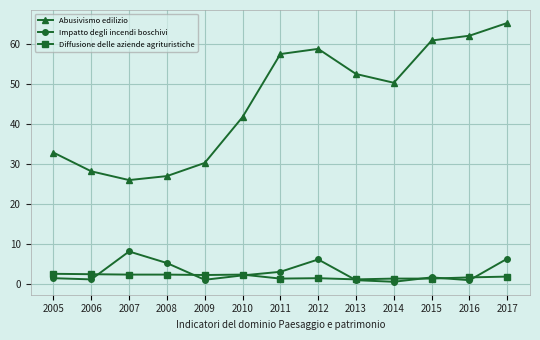

What are all the series names shown in the legend?

Abusivismo edilizio, Impatto degli incendi boschivi, Diffusione delle aziende agrituristiche